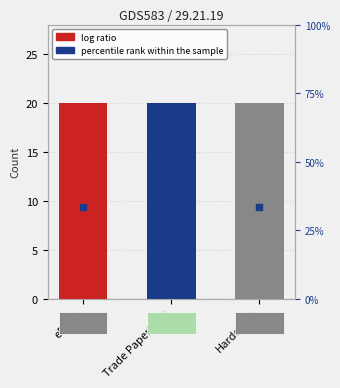

Which series contains the highest Y value?

percentile rank within the sample